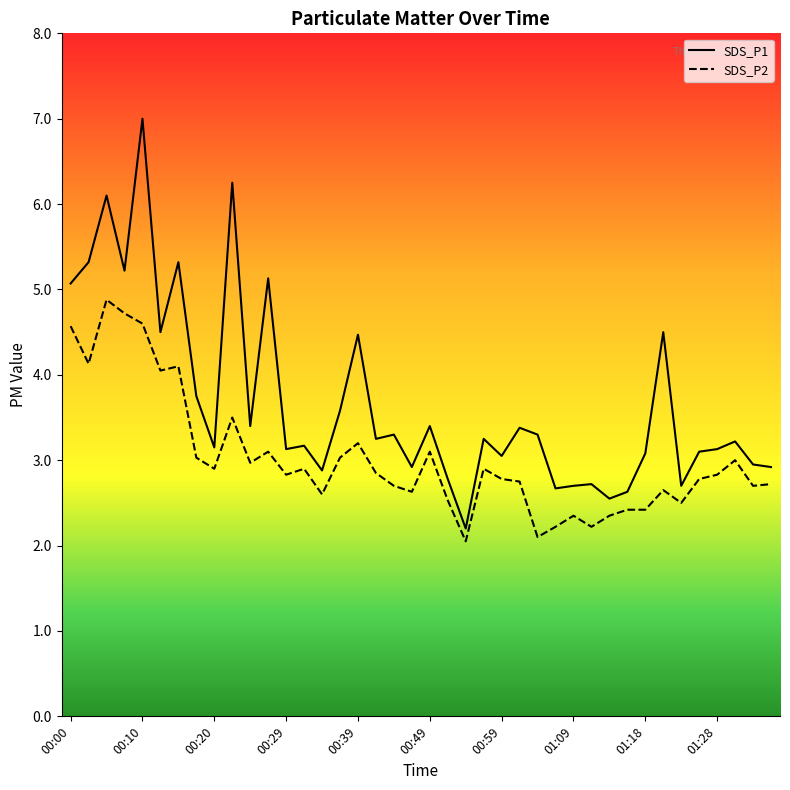

What is the label of the 24th point from the right?

00:39